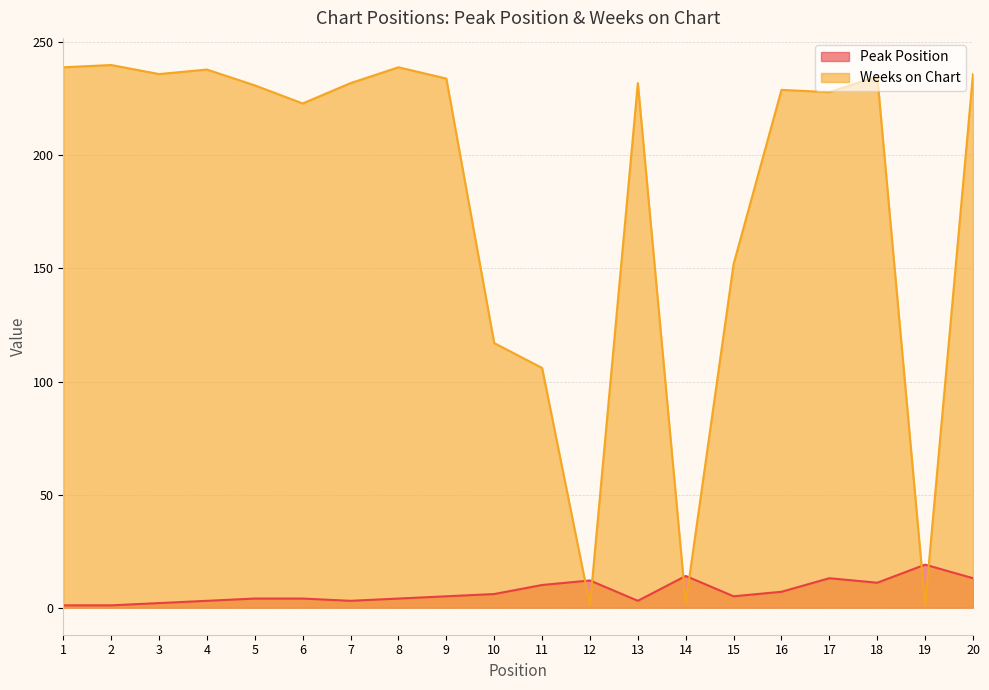

Which series has the largest total across all categories?

Weeks on Chart